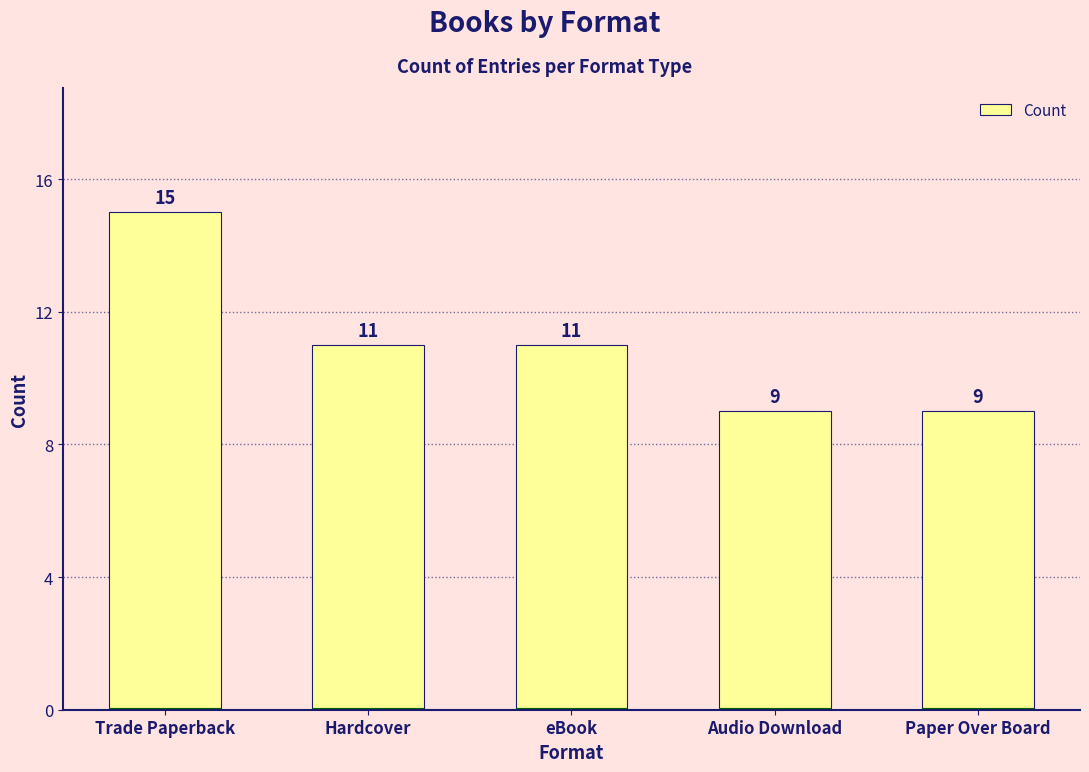

Reading left to right, extract all data points from this chart.

15	11	11	9	9